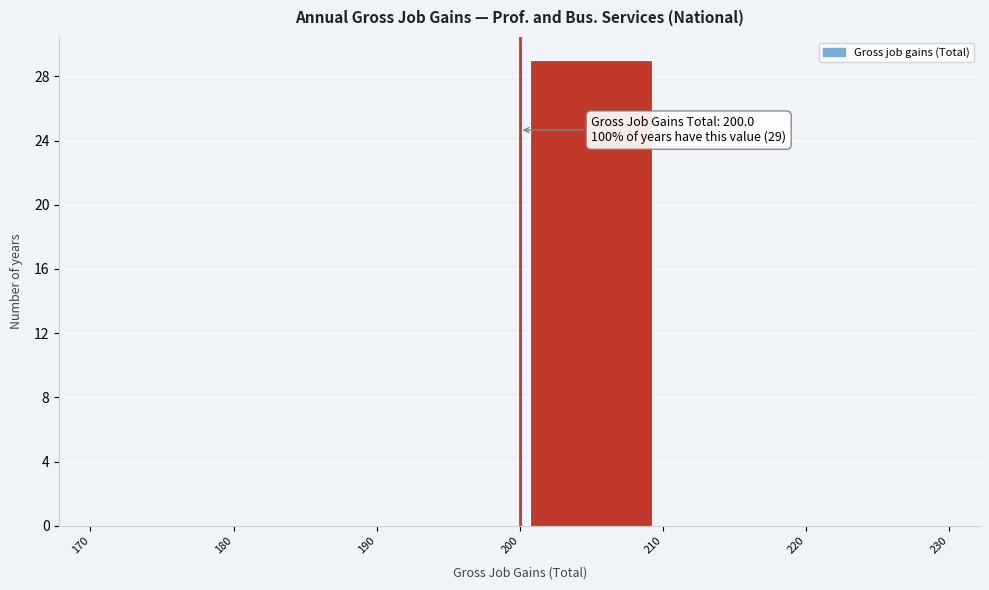

Which range on the x-axis has the tallest bar?

200 to 210